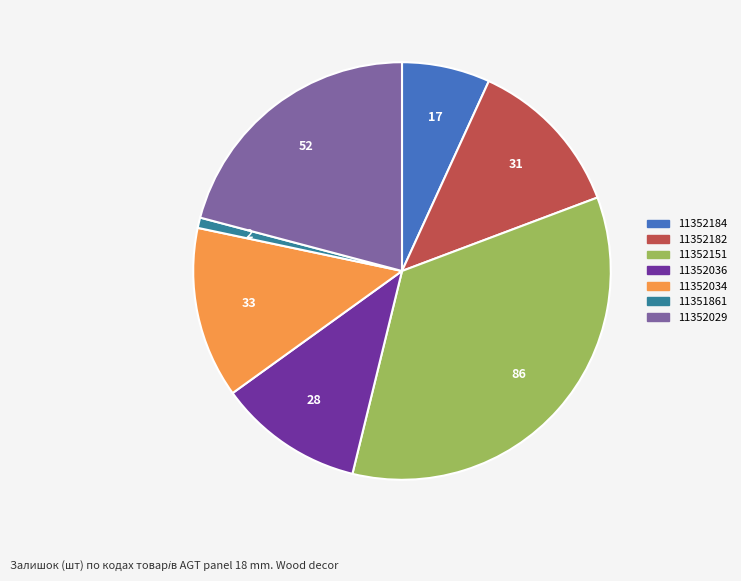

Is there any slice that represents more than half of the pie?

No